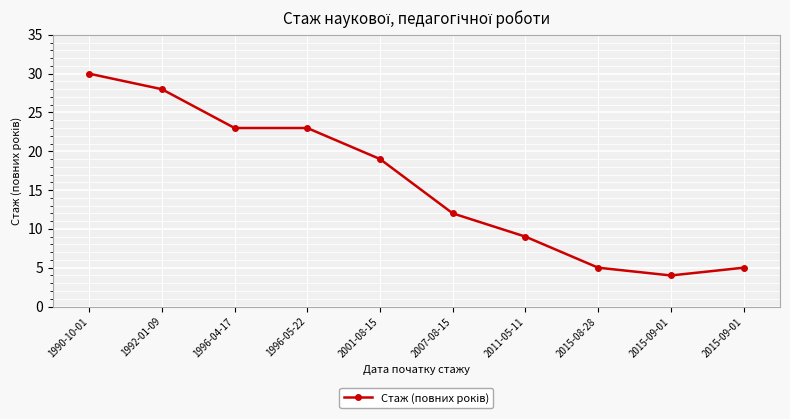

What is the minimum value shown in the chart?

4